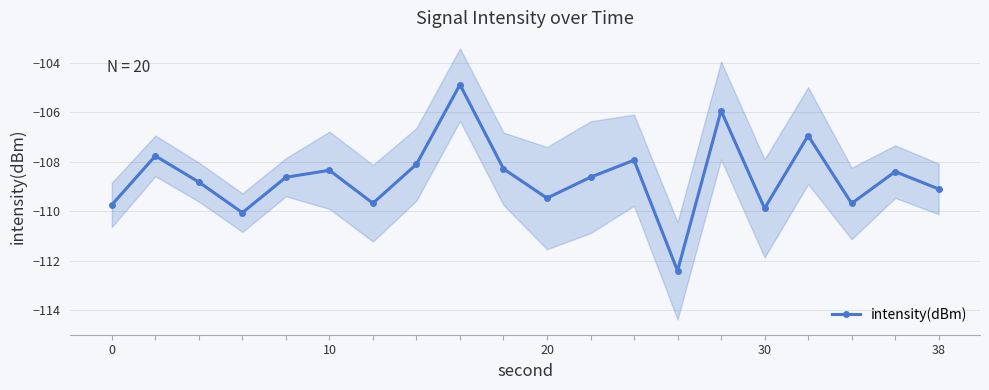

In intensity(dBm), how many points are higher than both neighbors (excluding endpoints)?

7